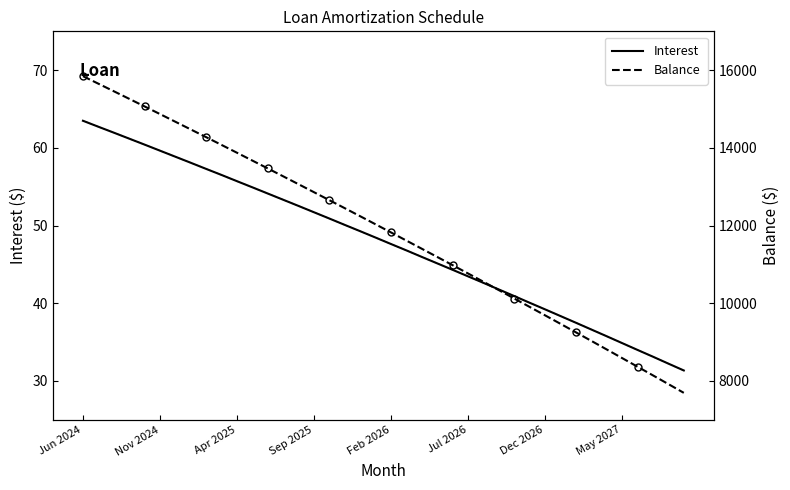

What is the minimum value for Balance?

7694.0